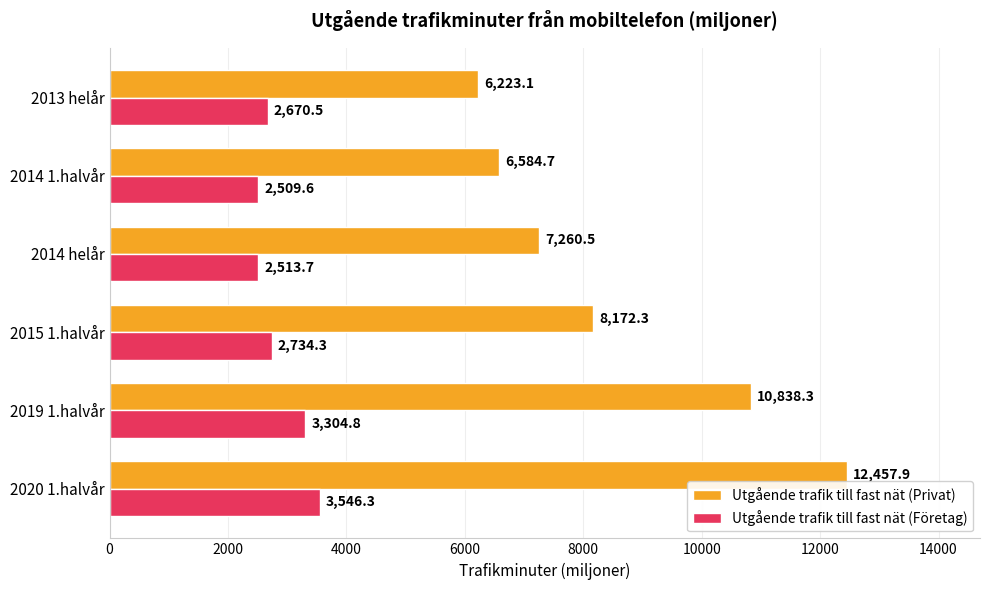

Which series has the widest spread of values?

Utgående trafik till fast nät (Privat)